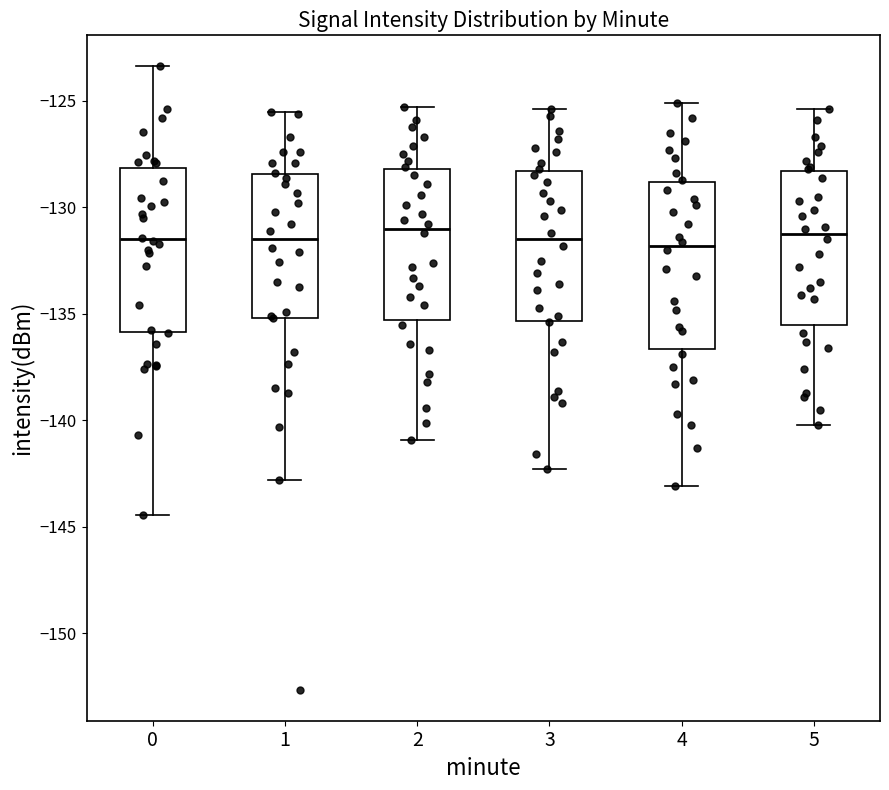

Reading left to right, read every box against the y-axis: the position of its median line, the range the box covers, and the ends of its whiskers. The values are not printed on the chart, so give them approximately, as read against the axis.

0: median -131.5, box -136.0 to -128.0, whiskers -144.5 to -123.5
1: median -131.5, box -135.0 to -128.5, whiskers -143.0 to -125.5
2: median -131.0, box -135.5 to -128.0, whiskers -141.0 to -125.5
3: median -131.5, box -135.5 to -128.5, whiskers -142.5 to -125.5
4: median -132.0, box -136.5 to -129.0, whiskers -143.0 to -125.0
5: median -131.0, box -135.5 to -128.5, whiskers -140.0 to -125.5